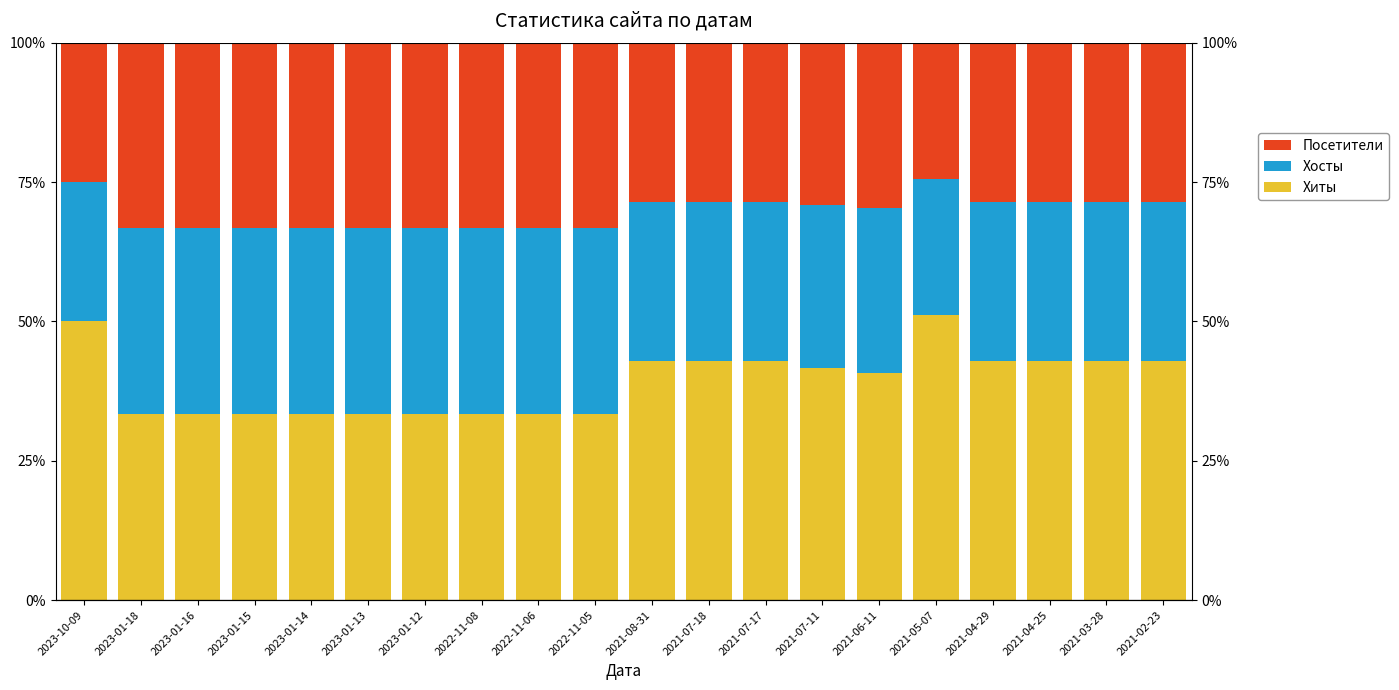

True or false: Посетители has a value of 28.6 at 2021-04-29.

True